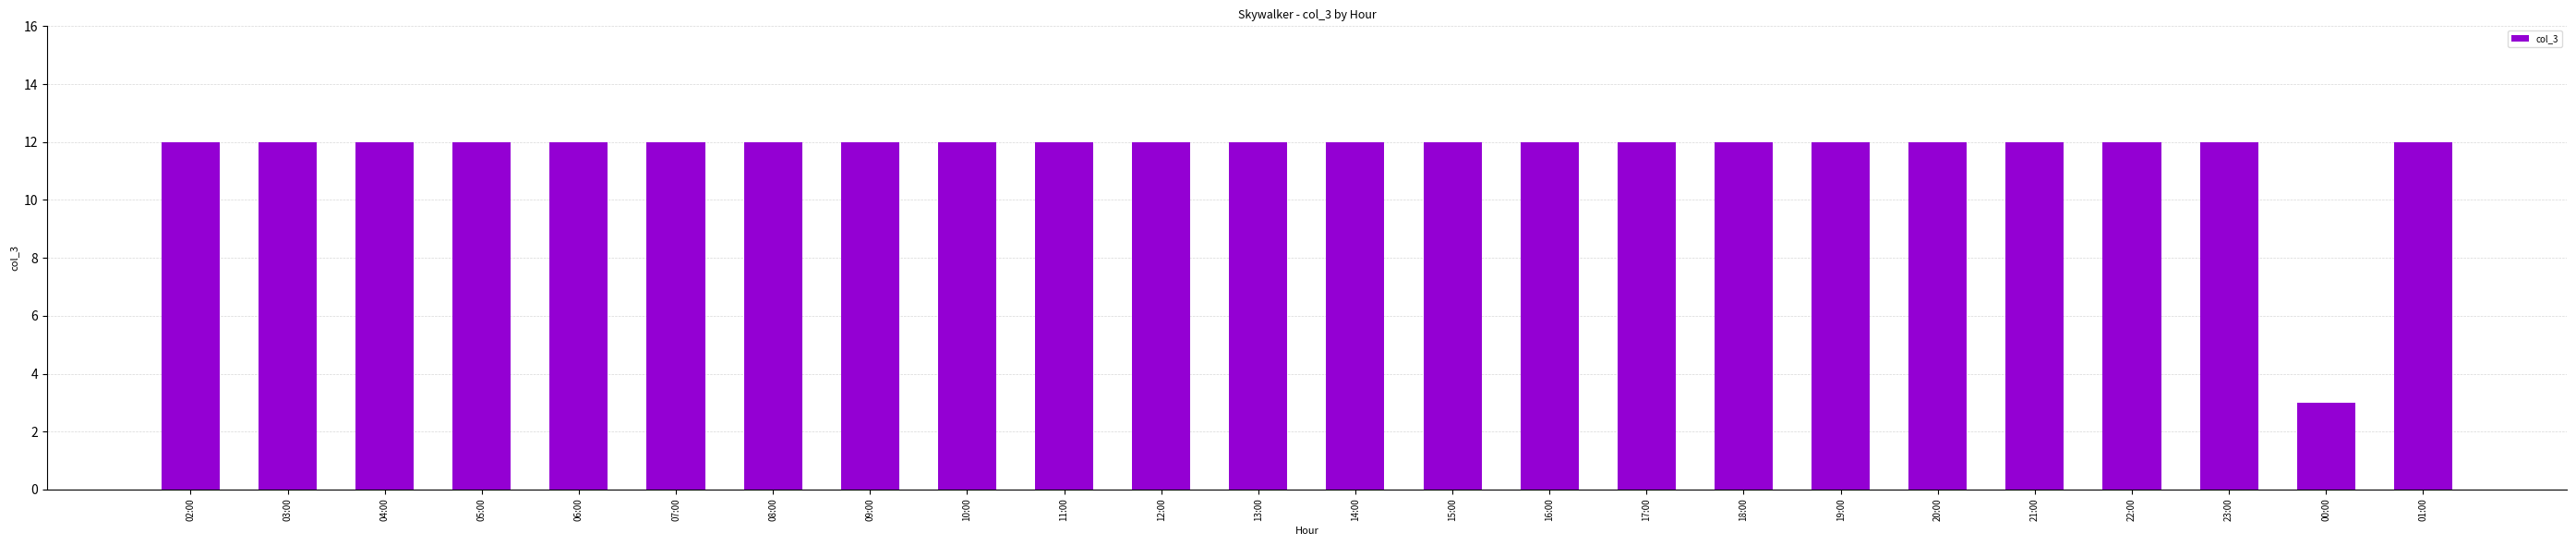

Where is the data nearest to the value 7?

00:00